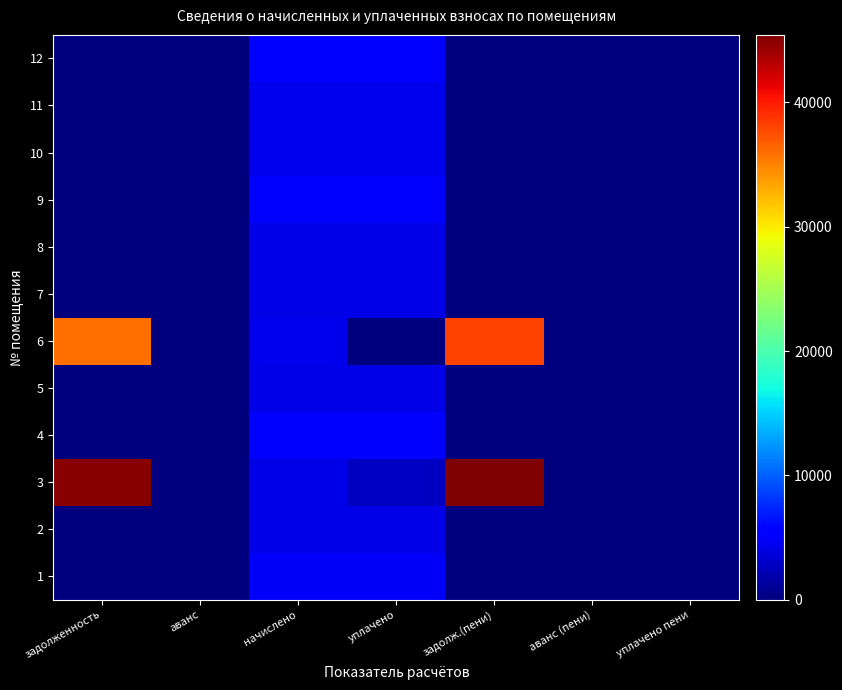

What is the maximum value shown in the chart?

45418.8